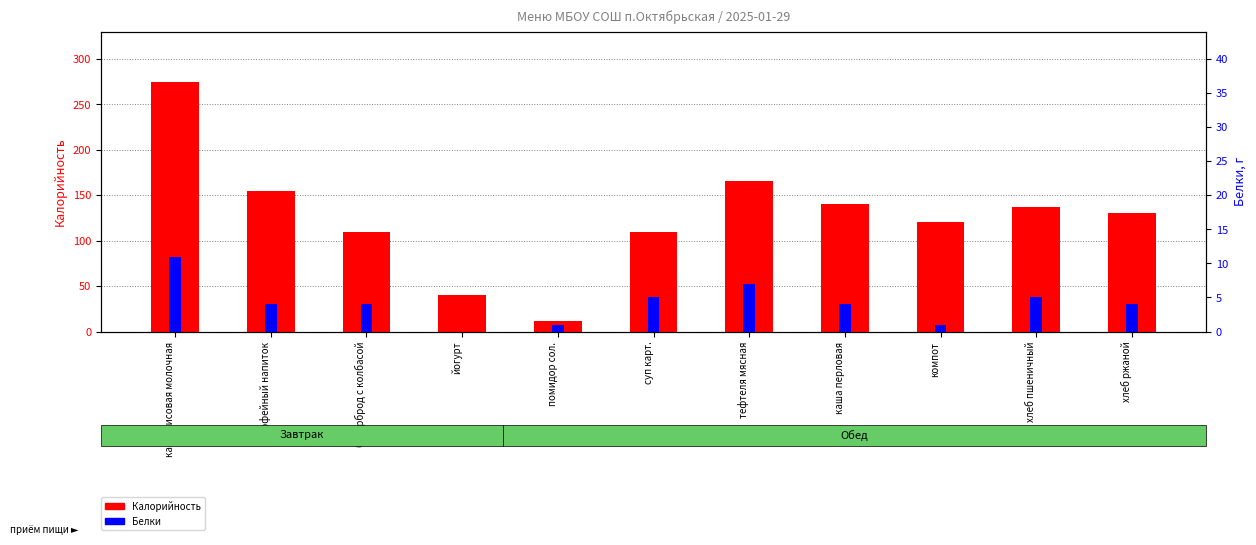

How many positive values does the Белки series have?

10